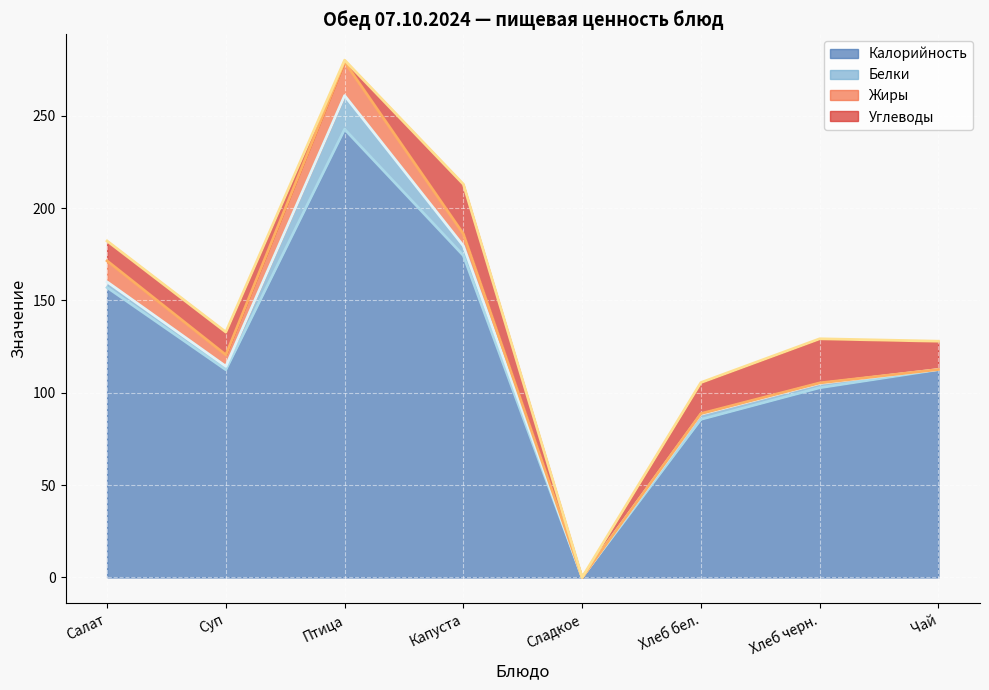

Is the value of Жиры at Птица greater than the value of Калорийность at Капуста?

No